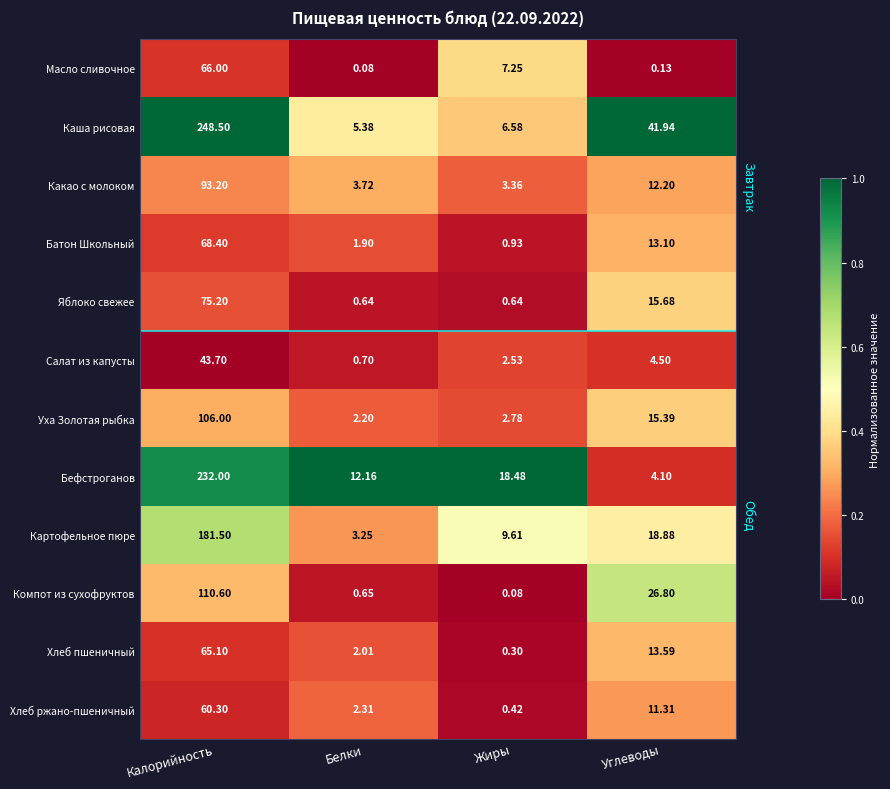

Where is Уха Золотая рыбка nearest to the value 54?

Углеводы